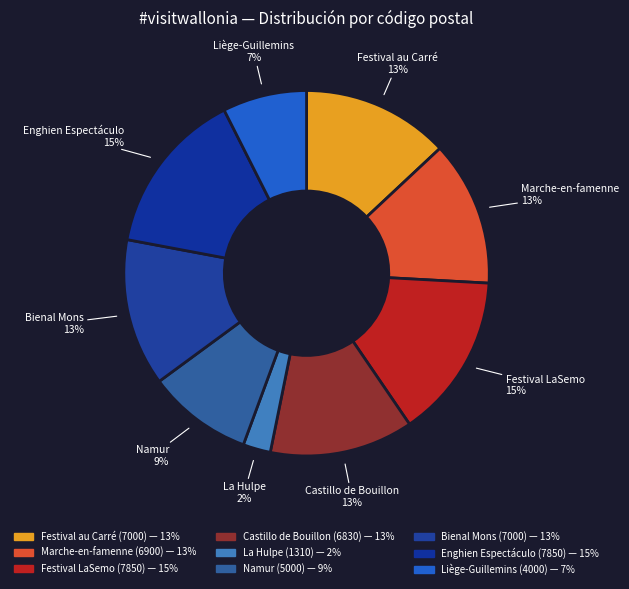

To the nearest percent, what portion does La Hulpe (1310) represent?

2%